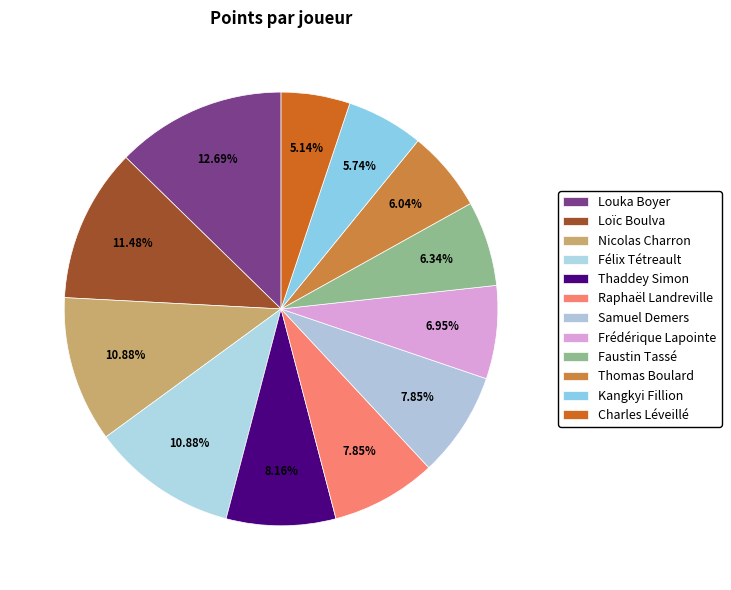

Combined, do Thaddey Simon and Félix Tétreault account for over 50%?

No